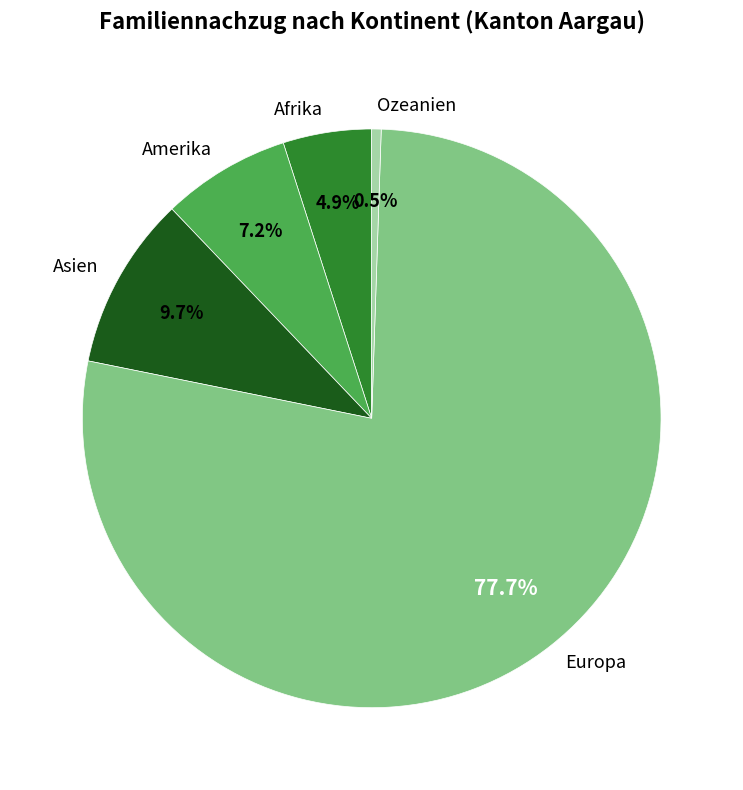

What is the largest slice in the pie chart?

Europa